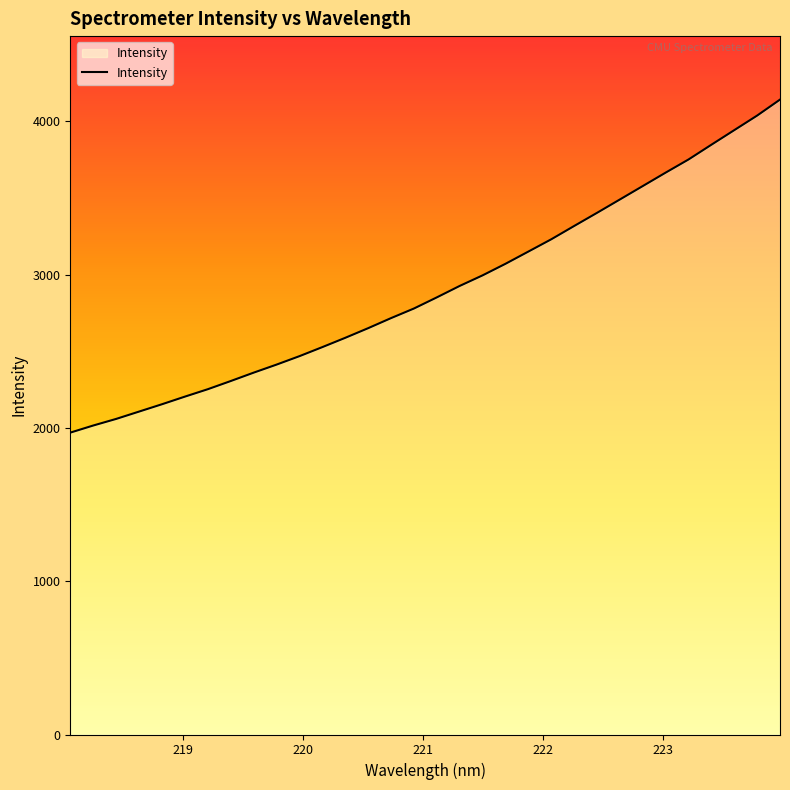

What is the maximum value shown in the chart?

4141.1